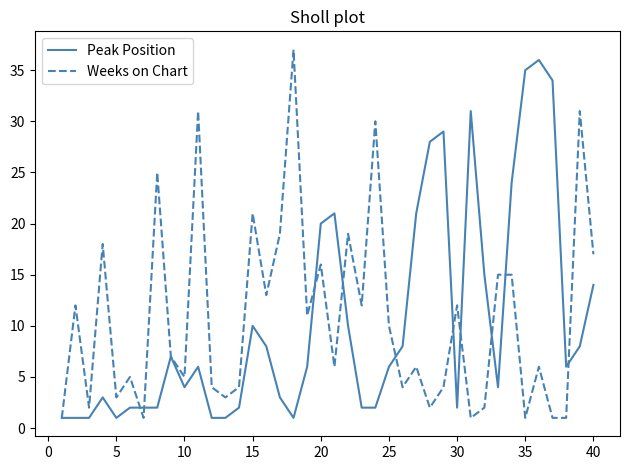

What is the greatest value displayed?

37